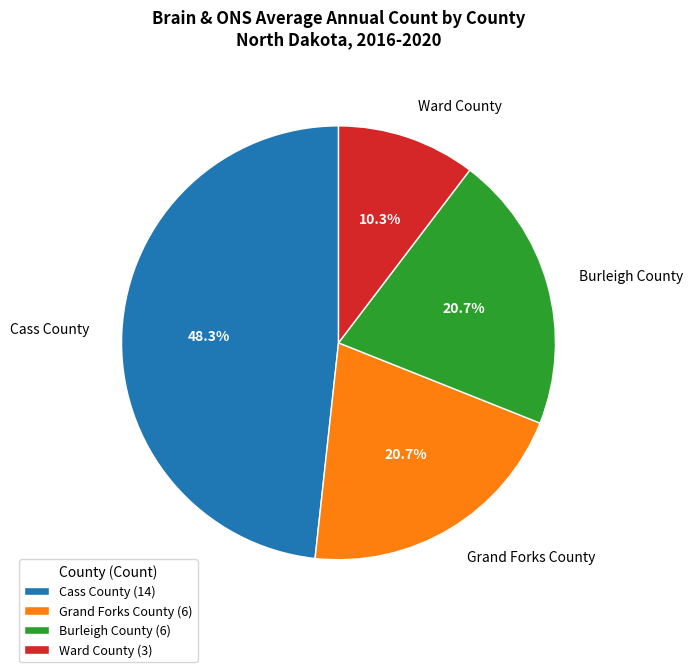

Which category has the smallest portion of the pie?

Ward County